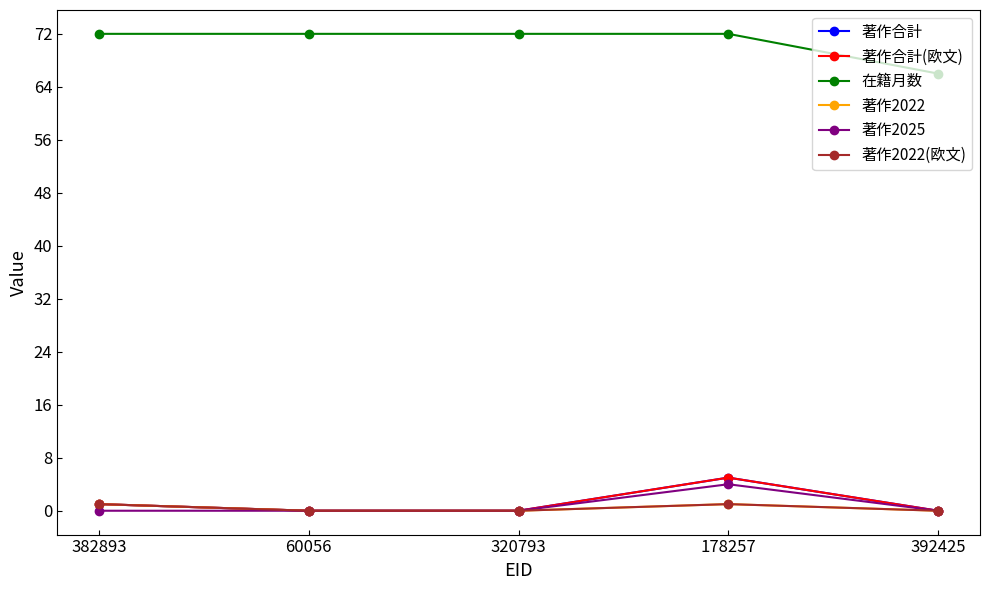

Is the value of 著作合計 at 178257 greater than the value of 著作2025 at 382893?

Yes